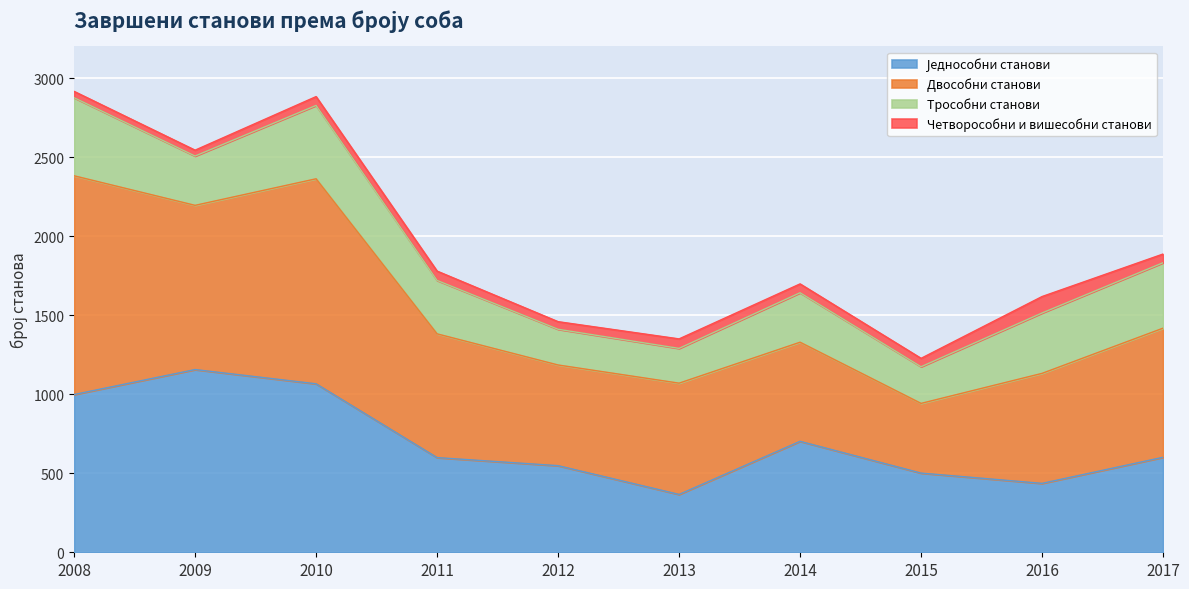

What is the average value of the Четворособни и вишесобни станови series?

57